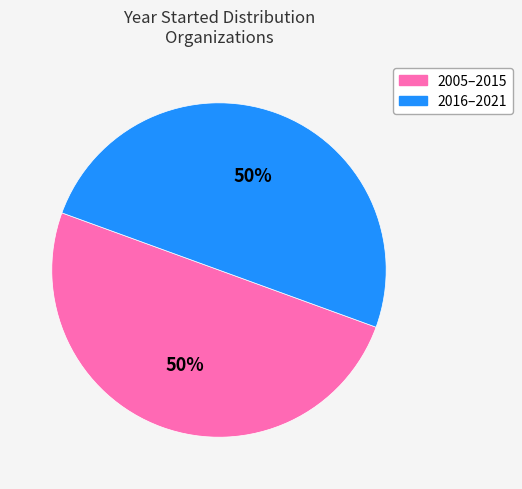

Do 2005–2015 and 2016–2021 together represent more than half of the pie?

Yes